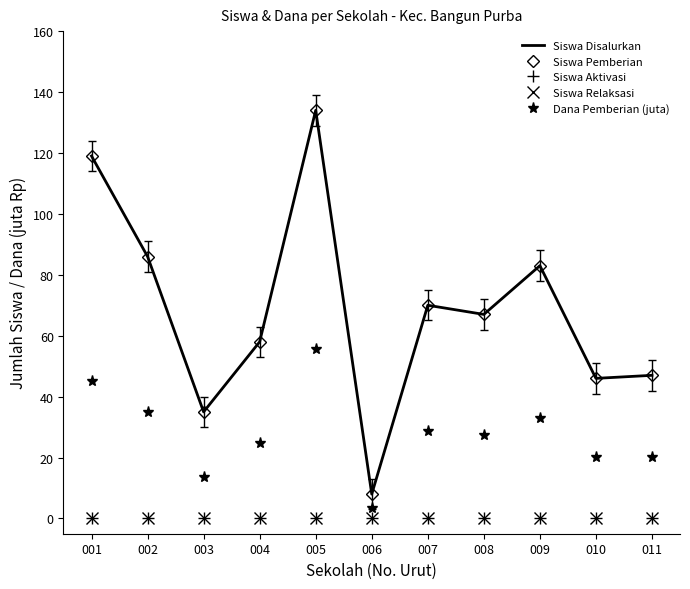

In Siswa Disalurkan, how many points are lower than both neighbors (excluding endpoints)?

4